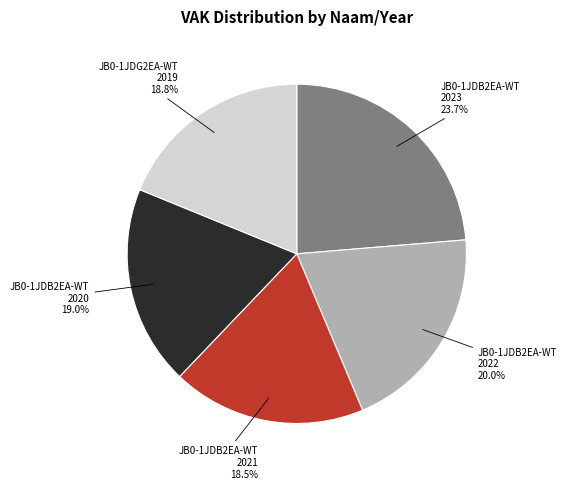

How many segments does this pie chart have?

5